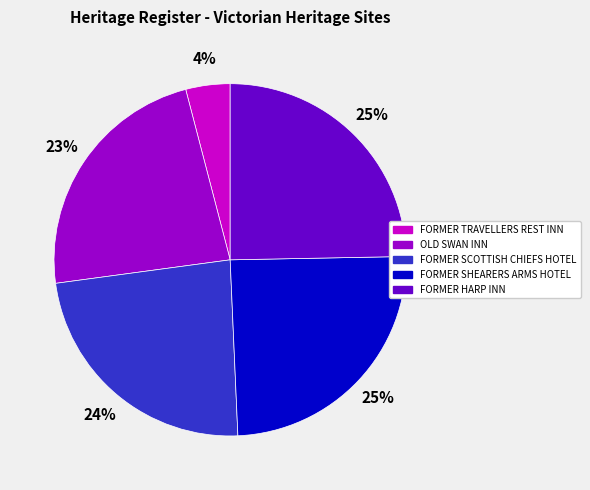

Does FORMER TRAVELLERS REST INN represent more than half of the total?

No